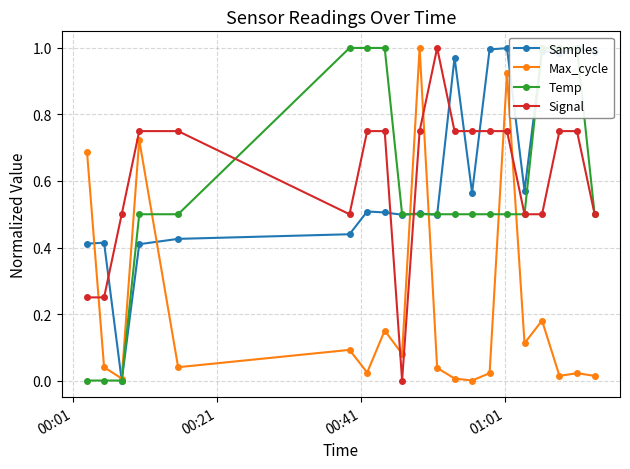

True or false: Max_cycle has more than 2 points higher than both neighbors.

True